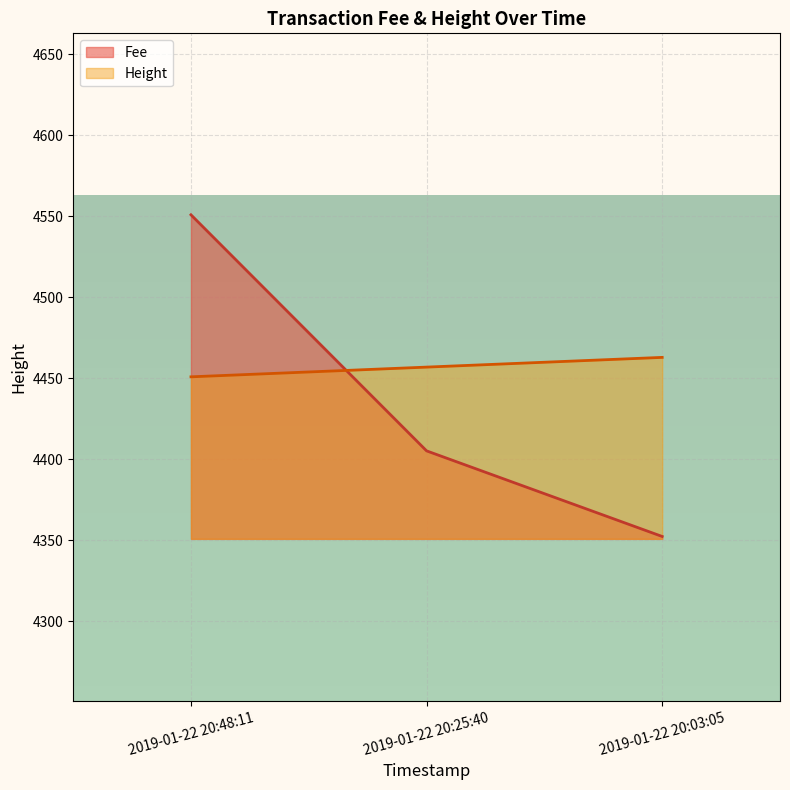

Rank the series by their average value, from lowest to highest.

Fee, Height